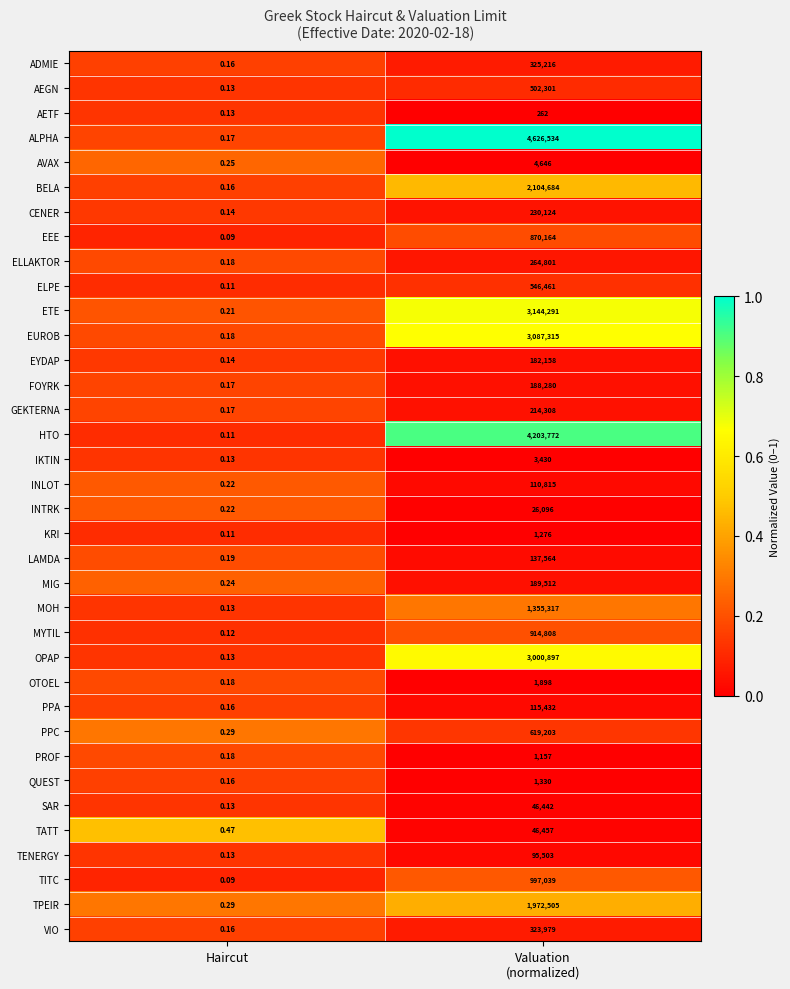

List the series in order of their peak value, lowest first.

AETF, PROF, KRI, QUEST, OTOEL, IKTIN, AVAX, INTRK, SAR, TATT, TENERGY, INLOT, PPA, LAMDA, EYDAP, FOYRK, MIG, GEKTERNA, CENER, ELLAKTOR, VIO, ADMIE, AEGN, ELPE, PPC, EEE, MYTIL, TITC, MOH, TPEIR, BELA, OPAP, EUROB, ETE, HTO, ALPHA